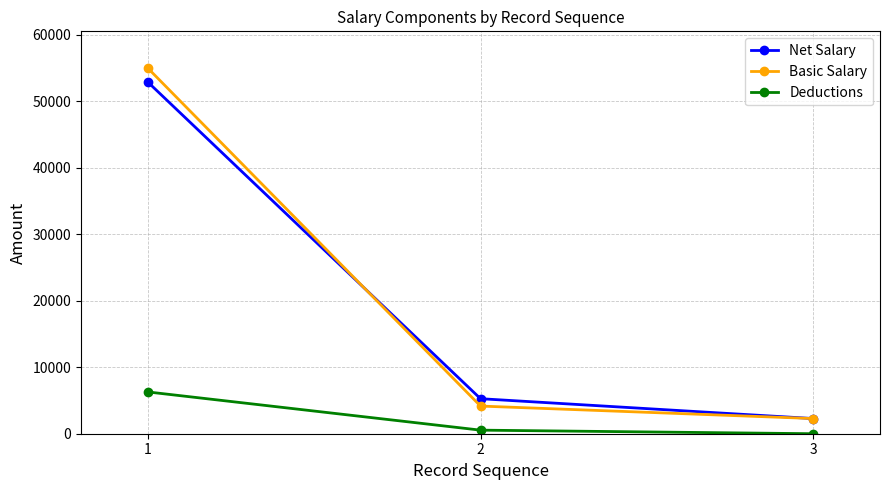

Between 1 and 3, which series saw the biggest shift?

Basic Salary